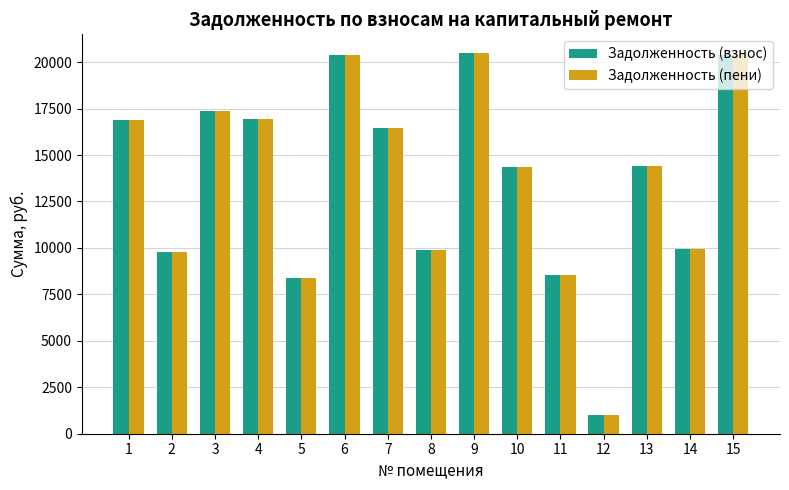

What is the difference between the Задолженность (пени) values at 8 and 11?

1372.1